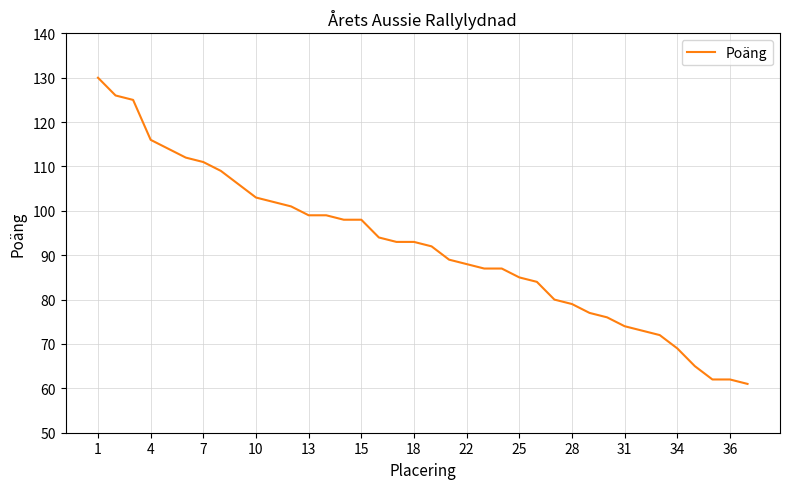

What is the minimum value shown in the chart?

61